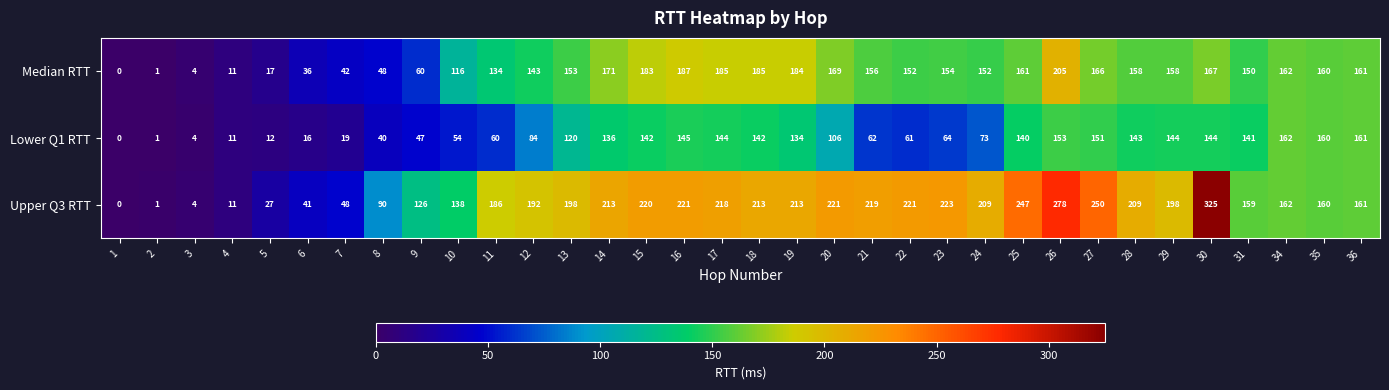

What is the sum of all Median RTT values?

4291